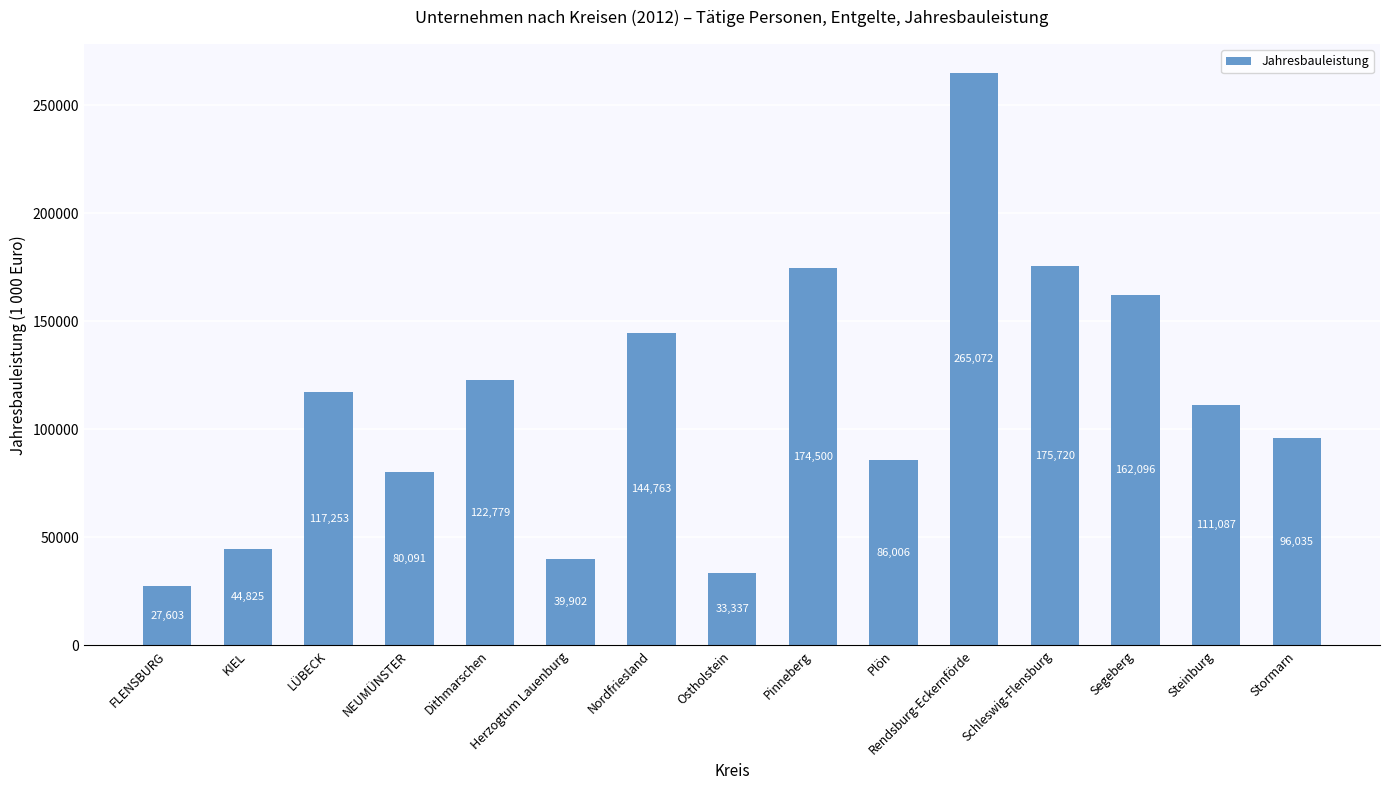

Is it true that the value at Dithmarschen is 122779?

True